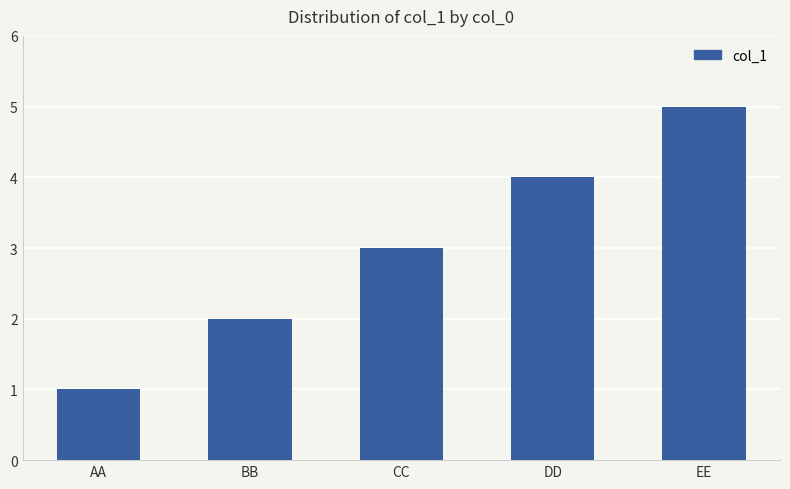

What is the sum of all values?

15